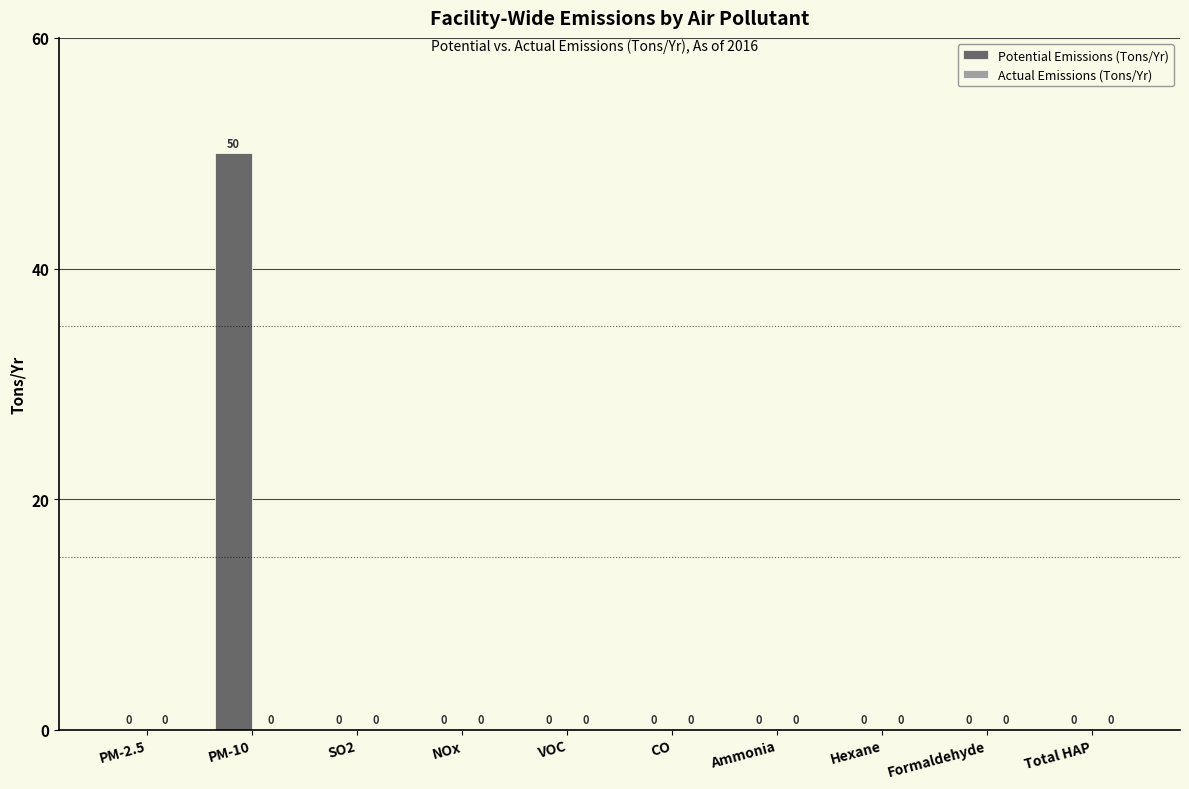

Reading left to right, transcribe all the data shown in this chart.

PM-2.5=0	PM-10=50	SO2=0	NOx=0	VOC=0	CO=0	Ammonia=0	Hexane=0	Formaldehyde=0	Total HAP=0